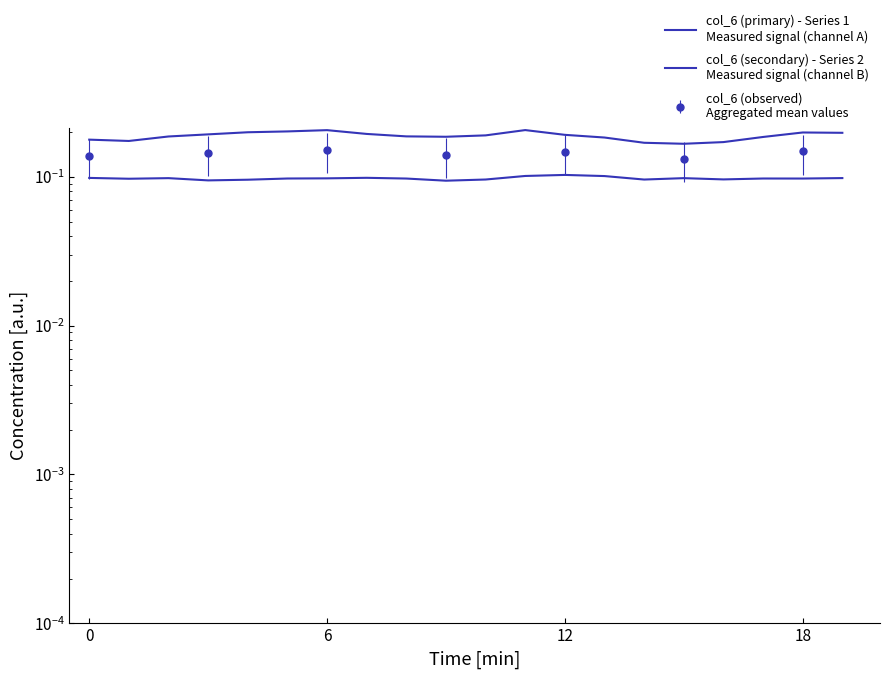

What is the difference between the highest and lowest values at 19?

0.1